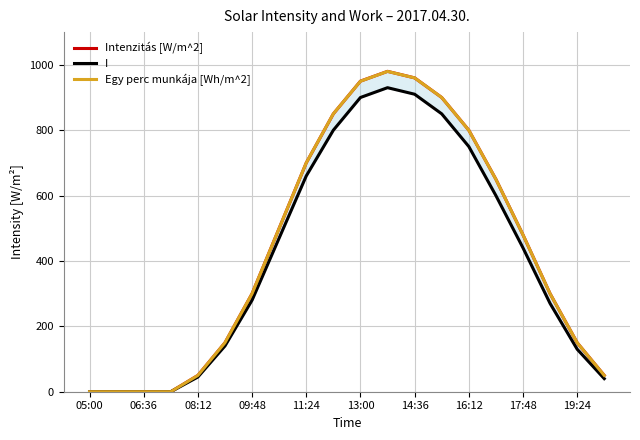

How many lines are shown in the chart?

3